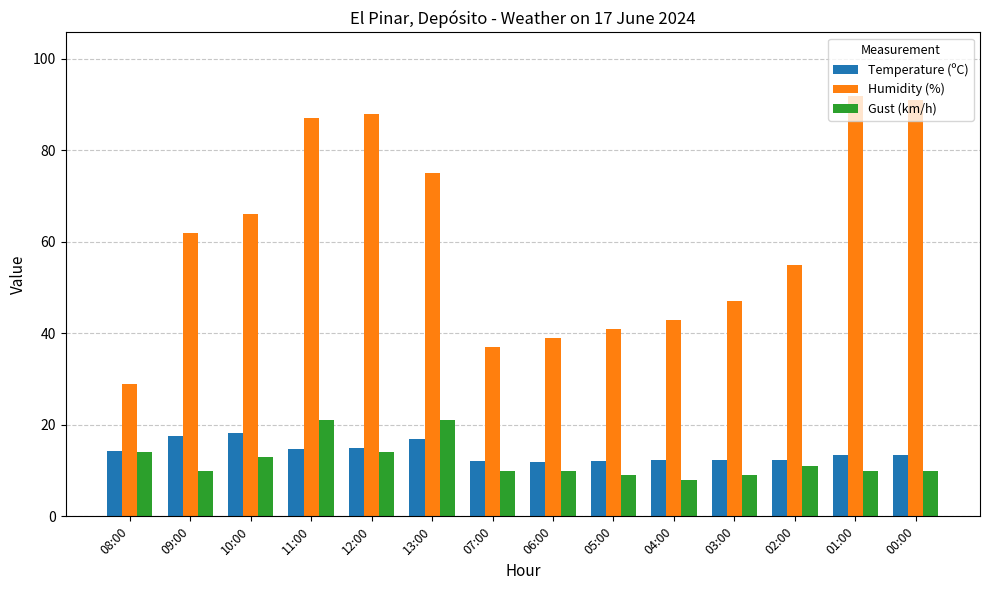

Which series has the largest range (max minus min)?

Humidity (%)